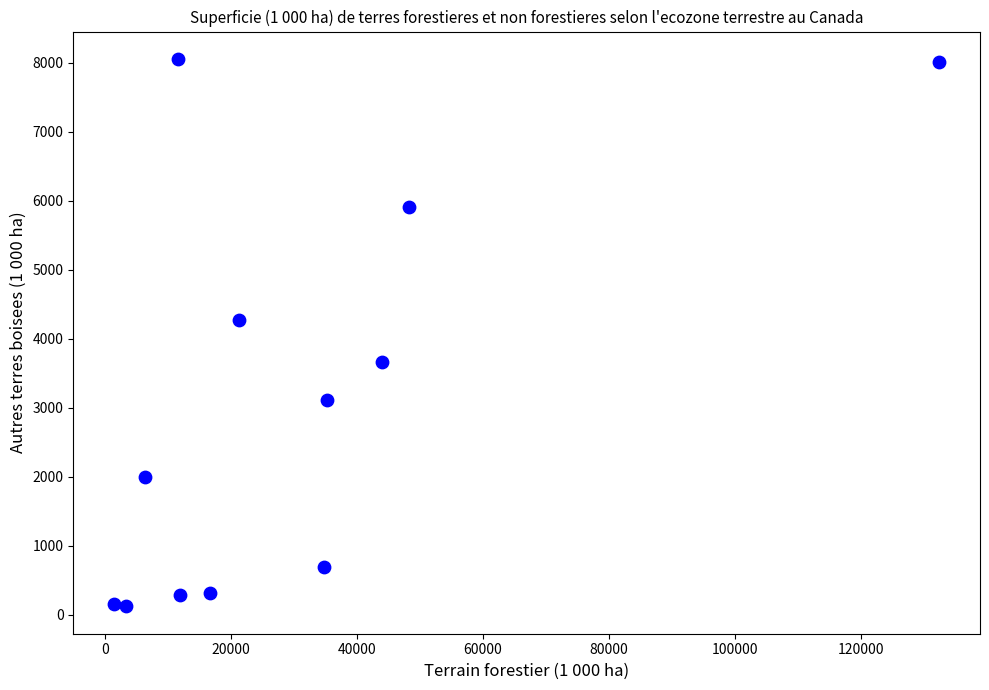

What Y value in the scatter plot is closest to 4087?

4276.0